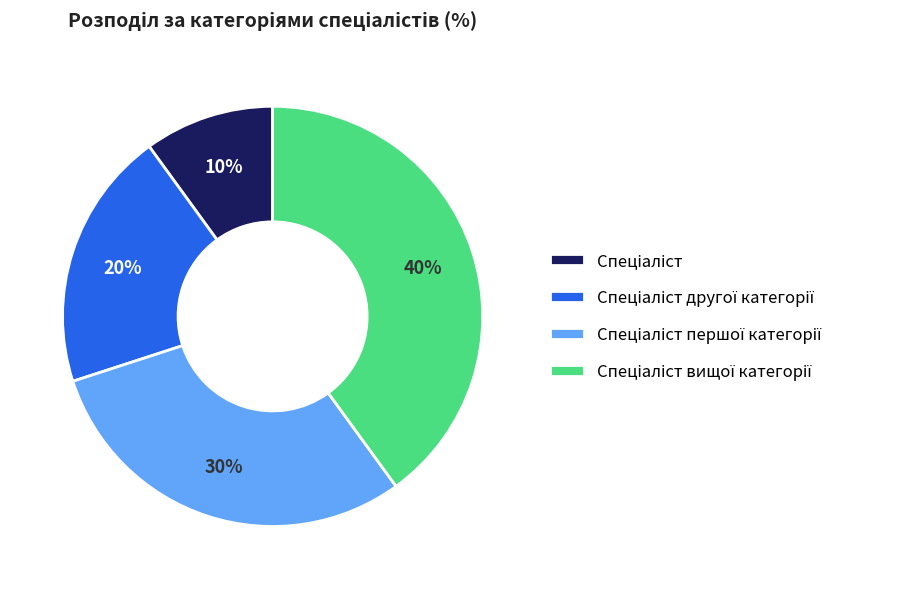

To the nearest percent, what is the difference between the largest and smallest slice percentages?

30%